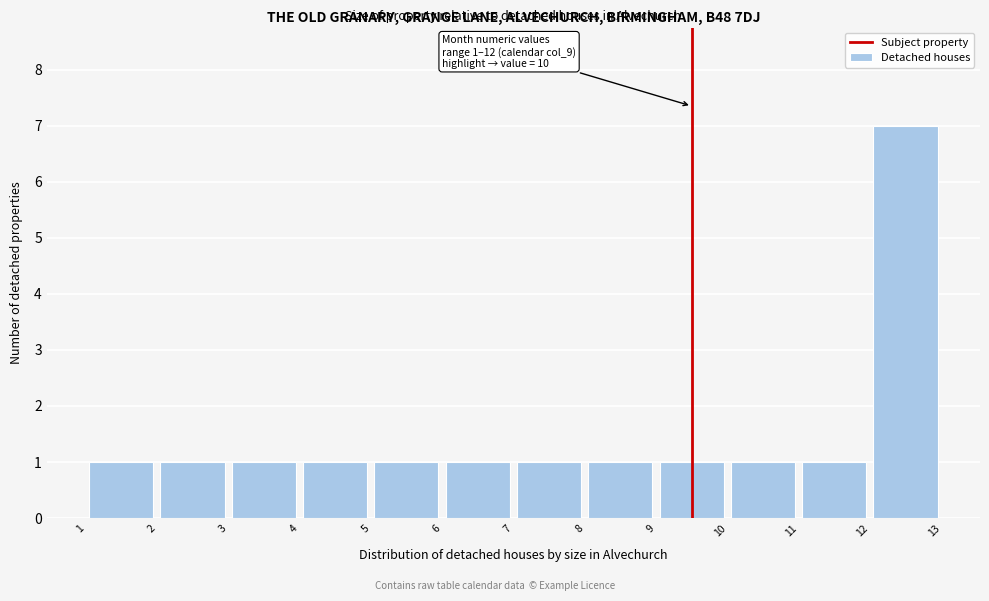

Over which range of the x-axis is the bar tallest?

12 to 13